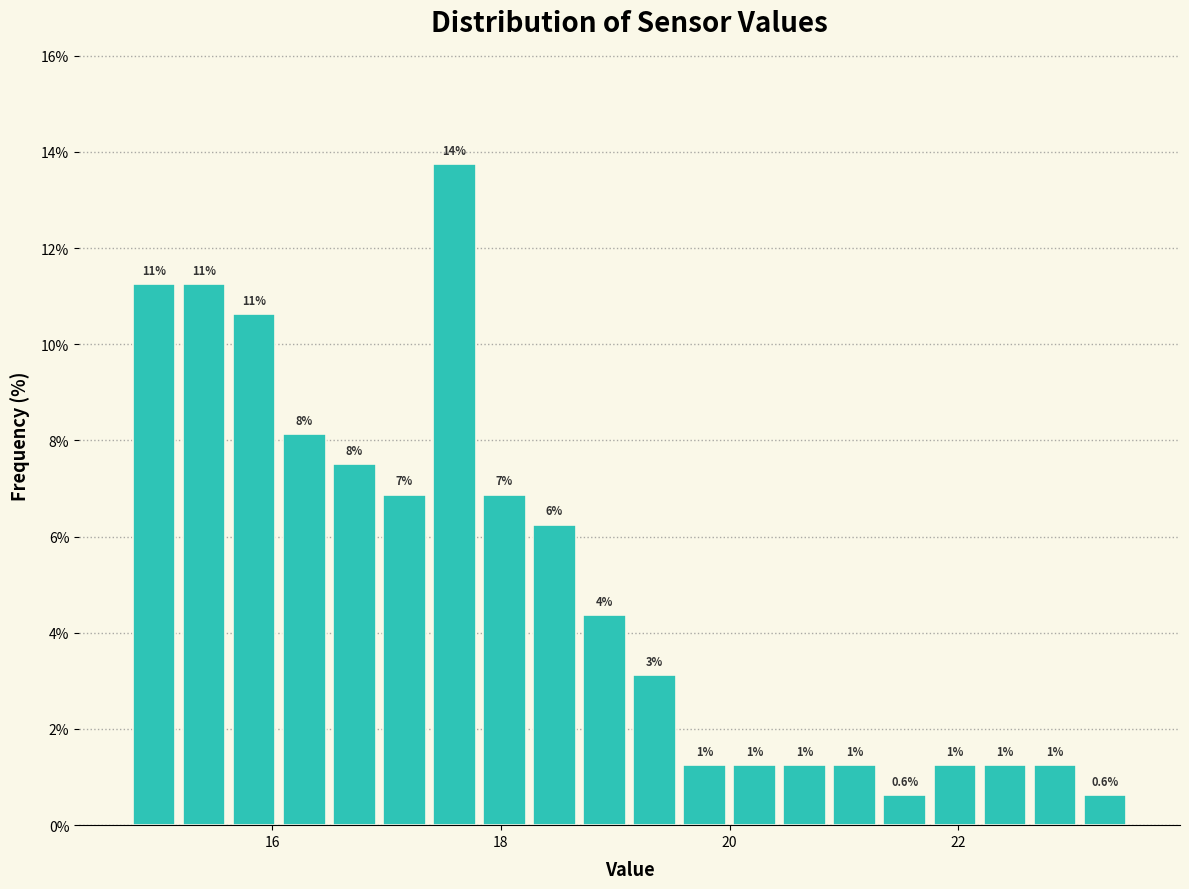

Around what value on the x-axis is the tallest bar? Give the approximate position of its centre, as read against the axis.

17.6